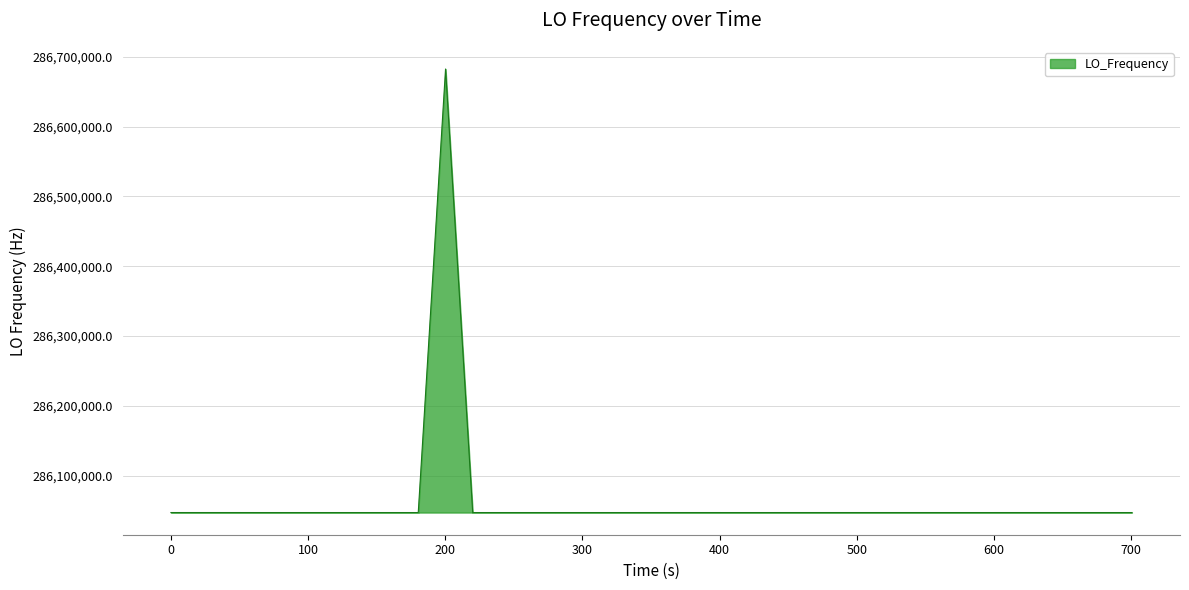

What is the maximum value shown in the chart?

286682708.3